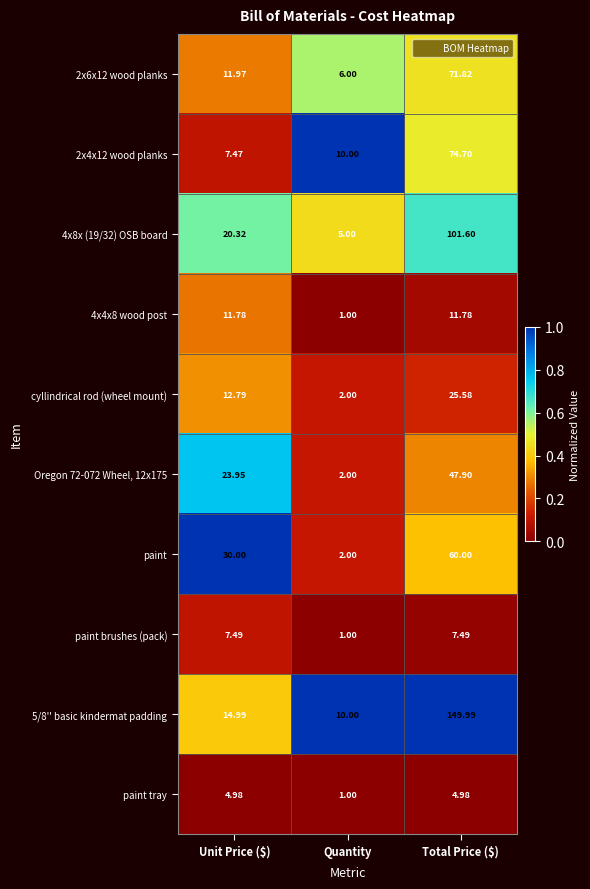

At which category is the sum across all series the highest?

Total Price ($)